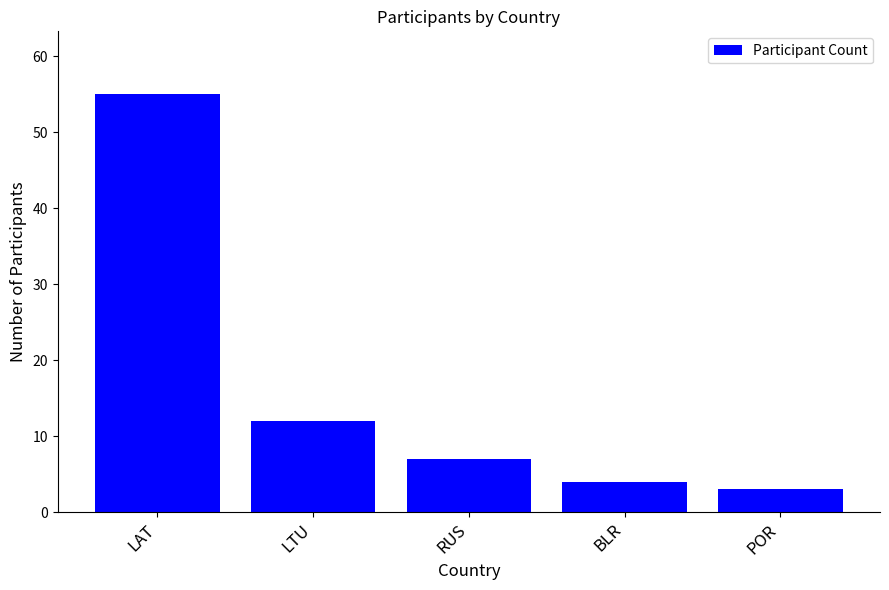

Reading right to left, extract all data points from this chart.

POR=3	BLR=4	RUS=7	LTU=12	LAT=55